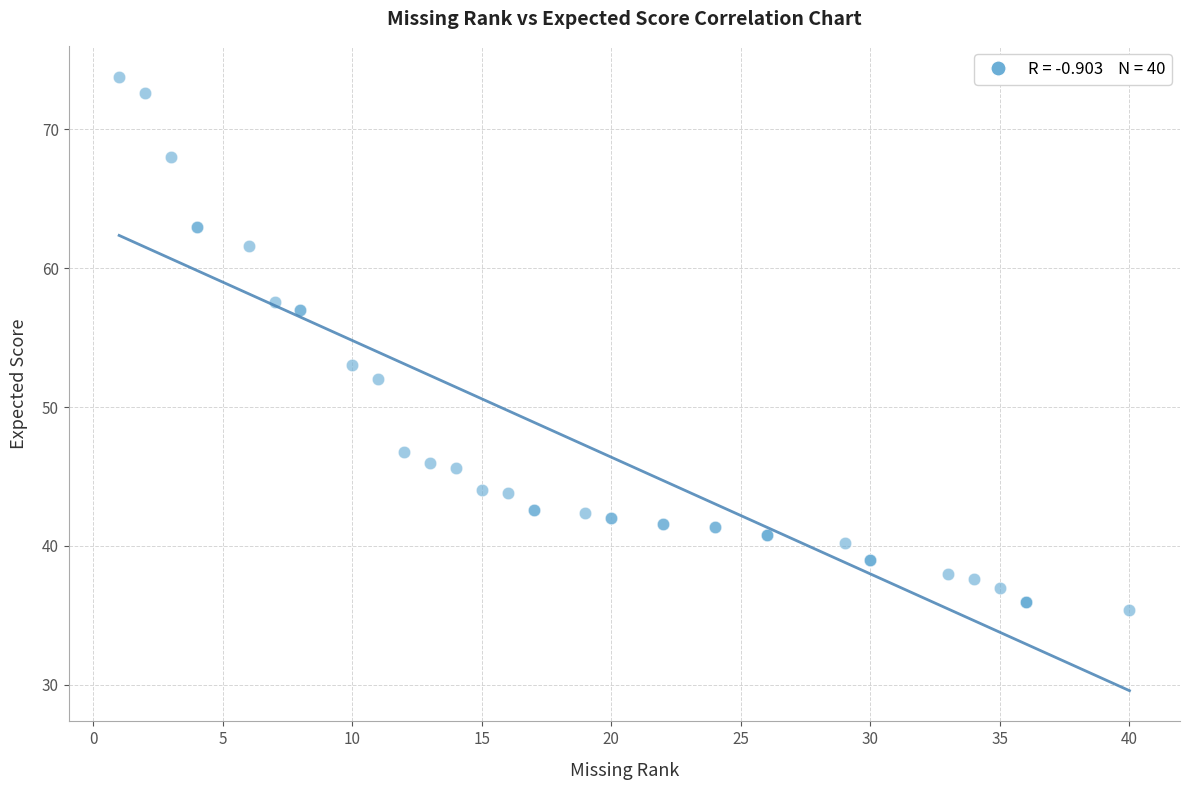

What Y value in the scatter plot is closest to 54?

53.0